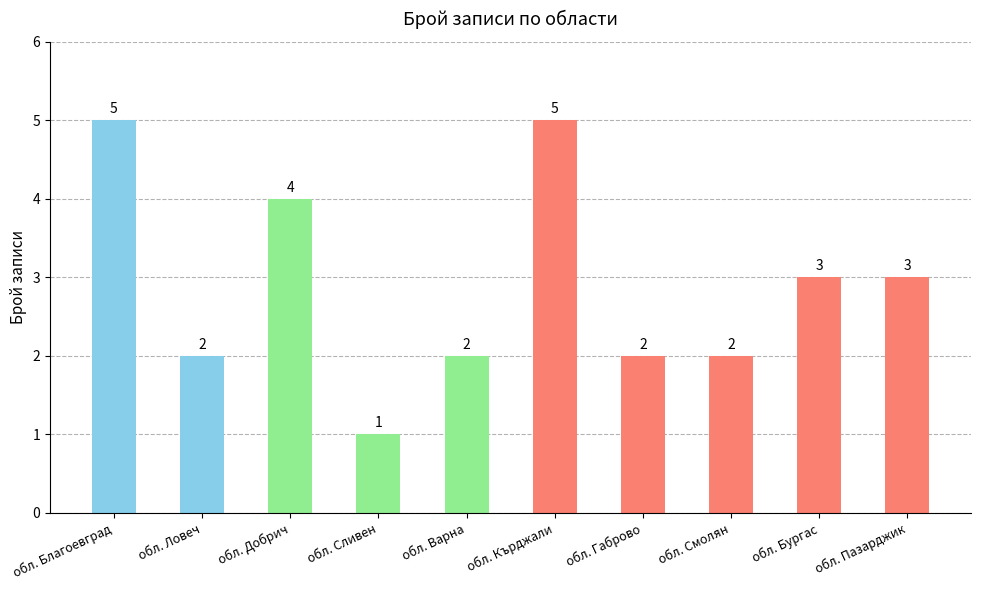

What is the minimum value shown in the chart?

1